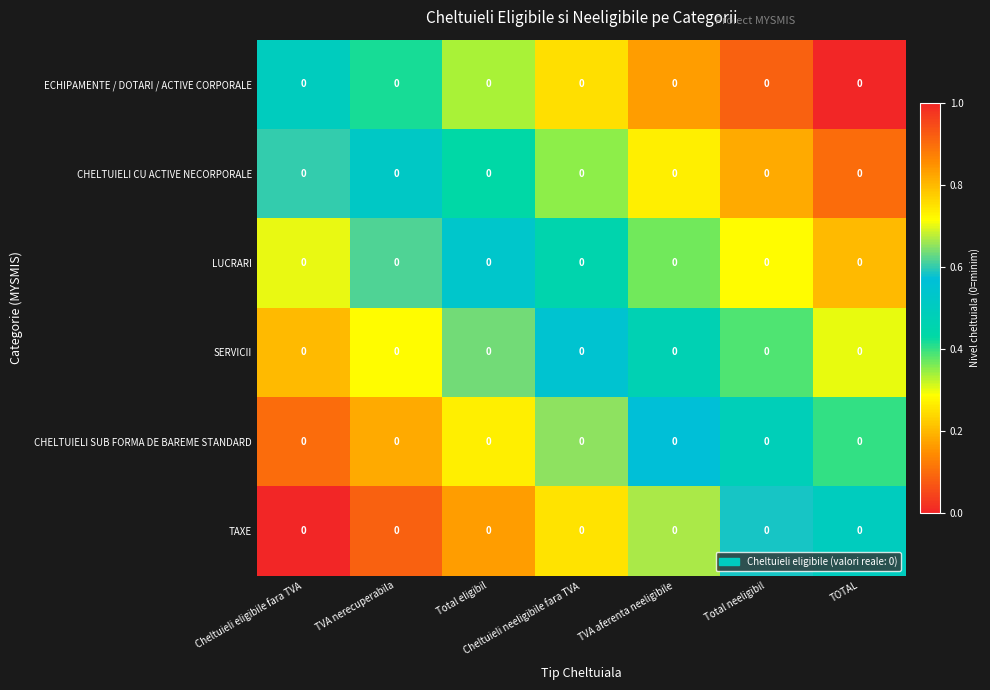

Count the number of data series in this chart.

6